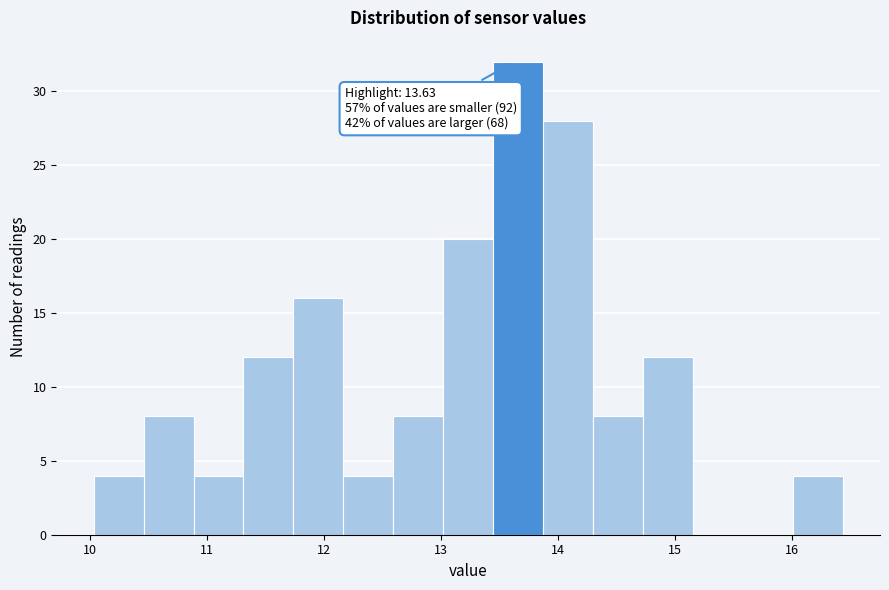

Over which range of the x-axis is the bar tallest?

13.4 to 13.9